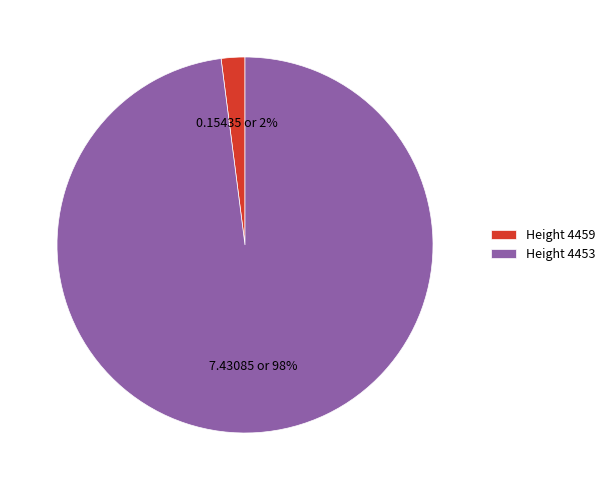

Is the sum of Height 4453 and Height 4459 greater than half?

Yes